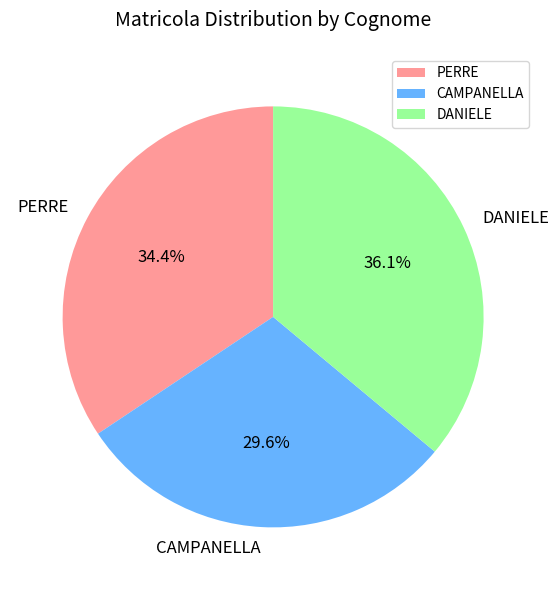

Combined, what portion of the pie is CAMPANELLA and PERRE?

63.9%